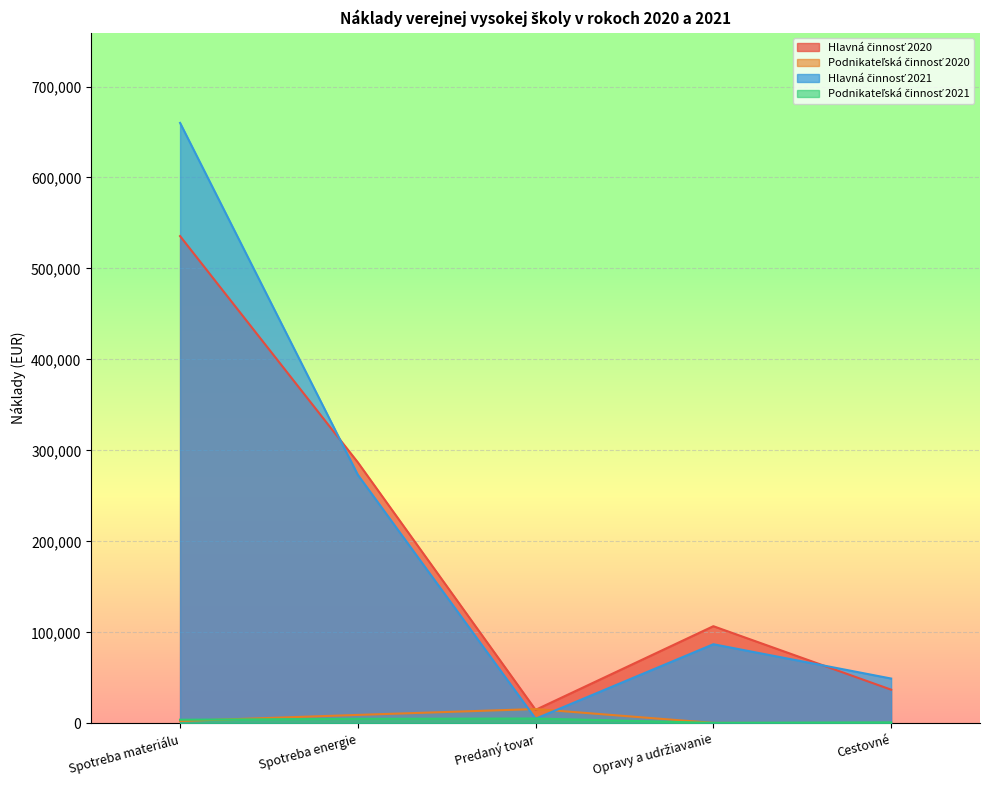

At which label is Hlavná činnosť 2020 closest to 275231?

Spotreba energie